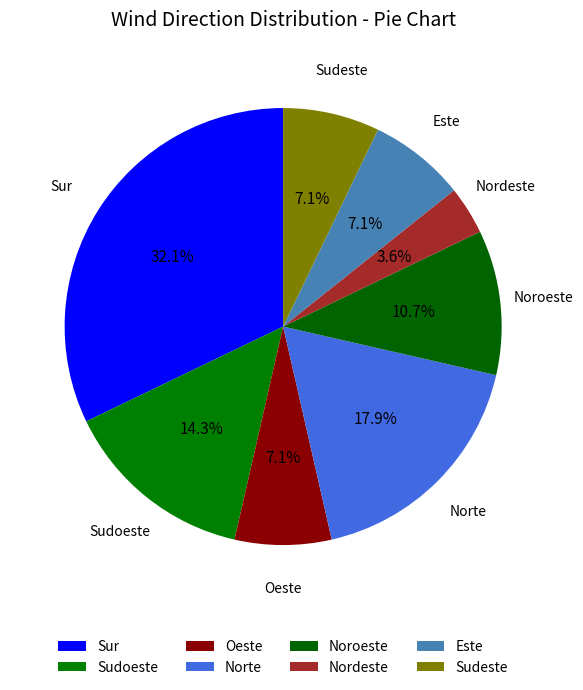

How many slices are in this pie chart?

8